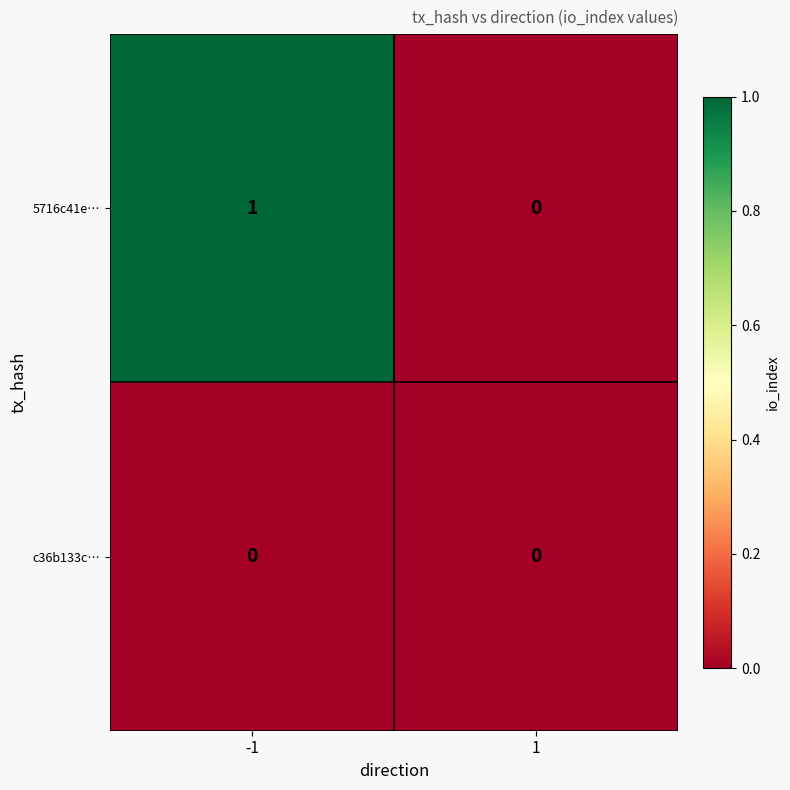

Rank the series by their average value, from highest to lowest.

5716c41e…, c36b133c…